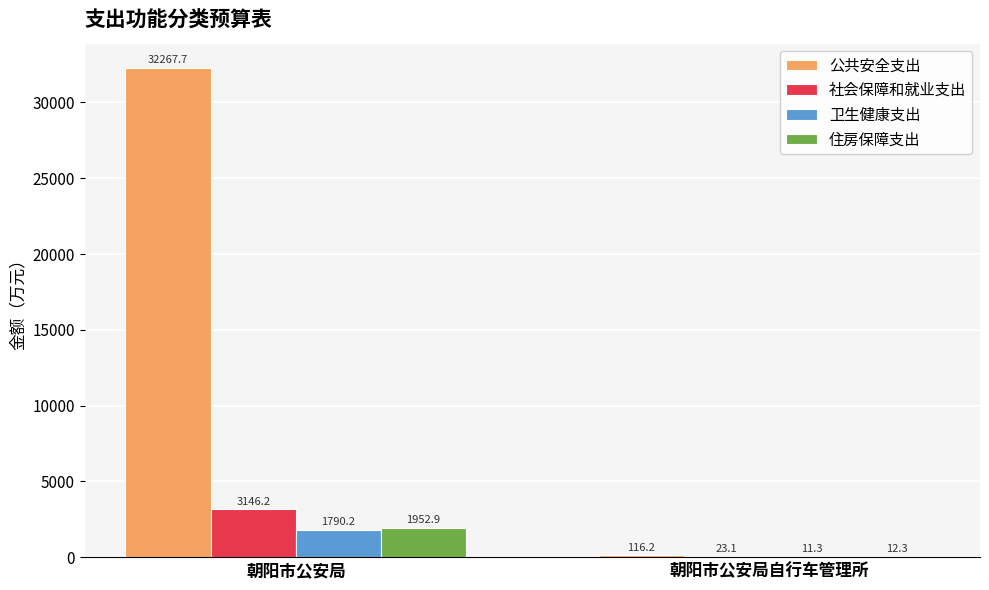

Count the number of data series in this chart.

4